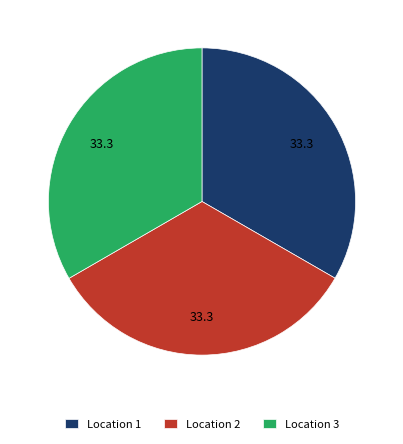

Does Location 1 account for over 50% of the chart?

No